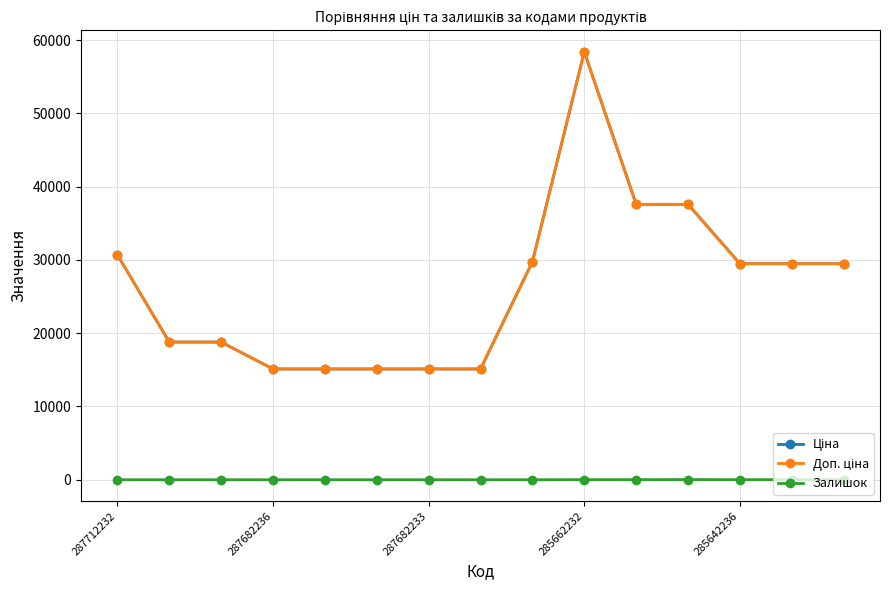

True or false: Доп. ціна has more than 2 points higher than both neighbors.

False